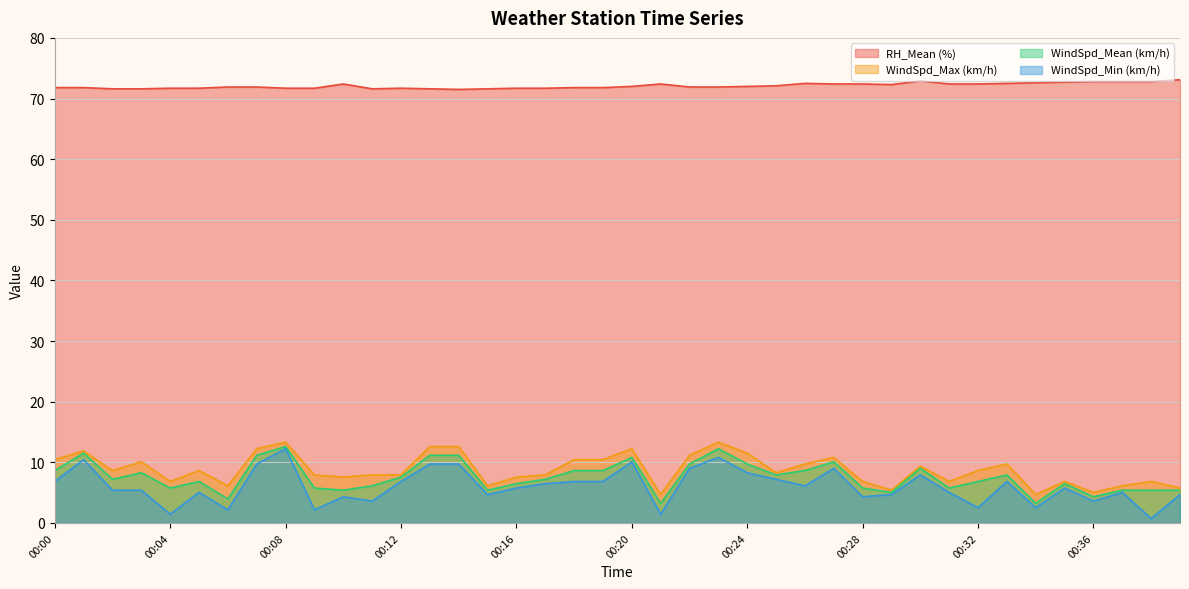

At how many categories does at least one series exceed 65?

40